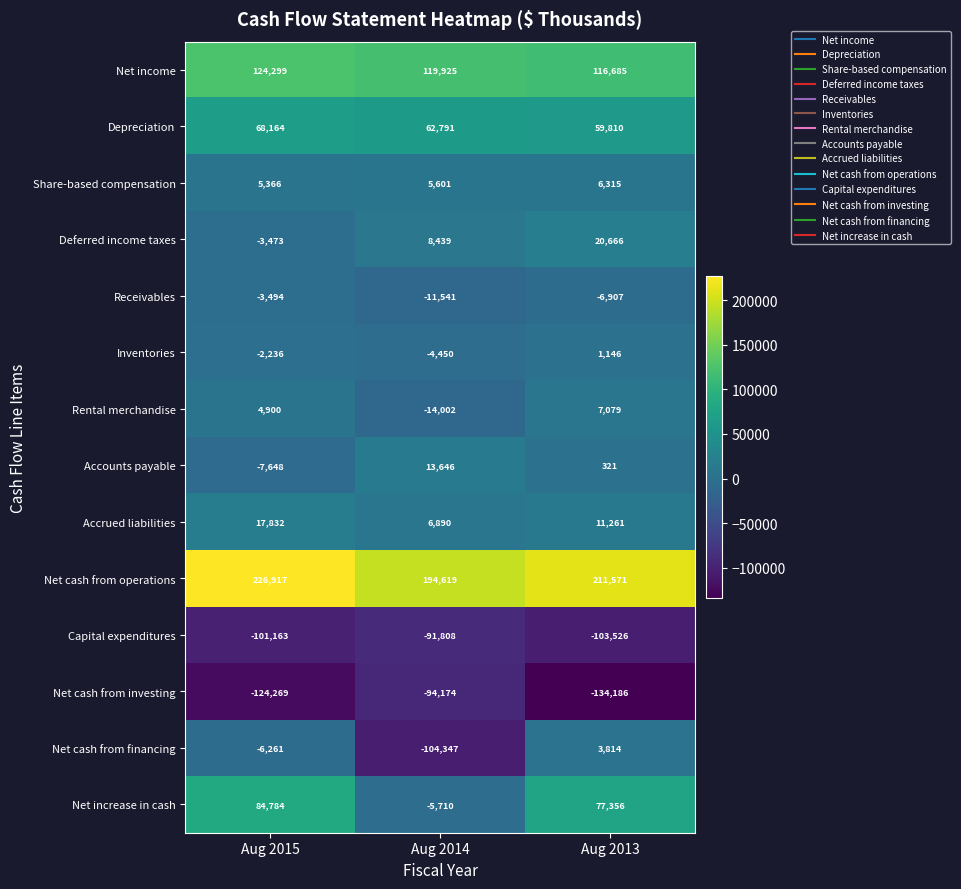

What is the sum of the Receivables values at Aug 2014 and Aug 2015?

-15035